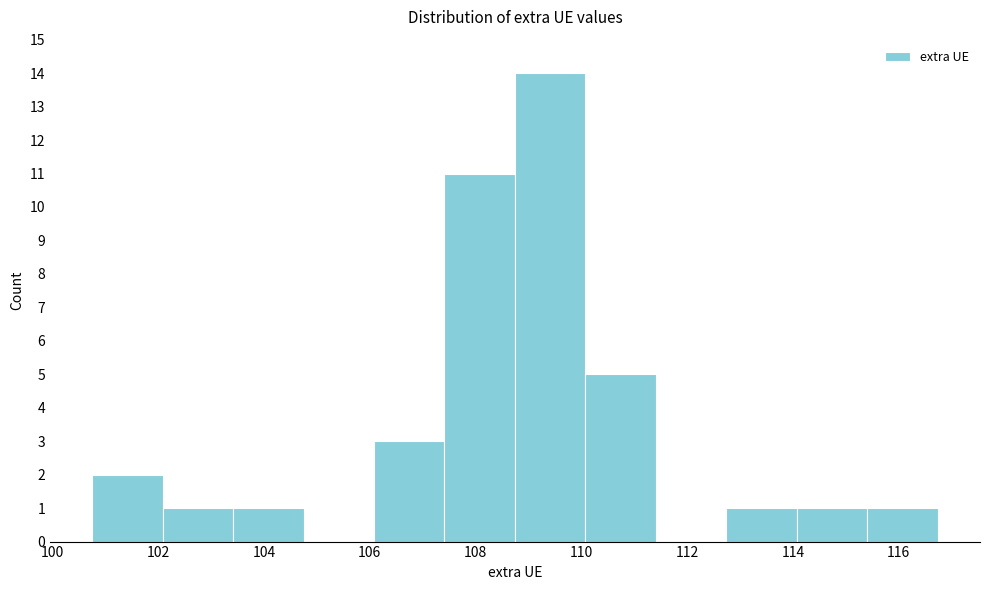

Over which range of the x-axis is the bar tallest?

108.8 to 110.0